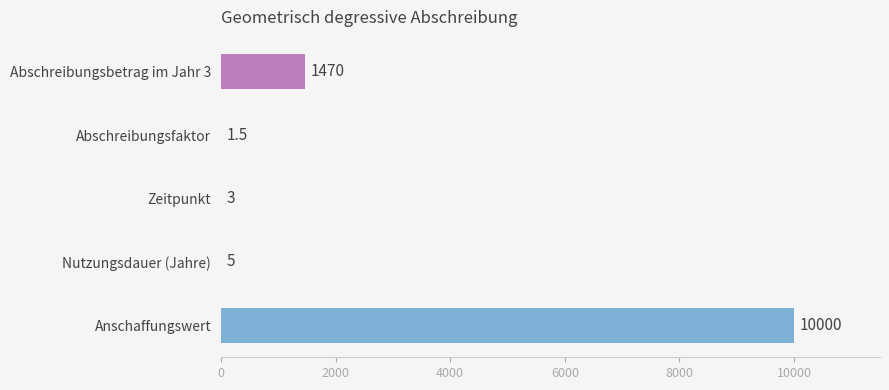

Where is the data nearest to the value 5000?

Abschreibungsbetrag im Jahr 3